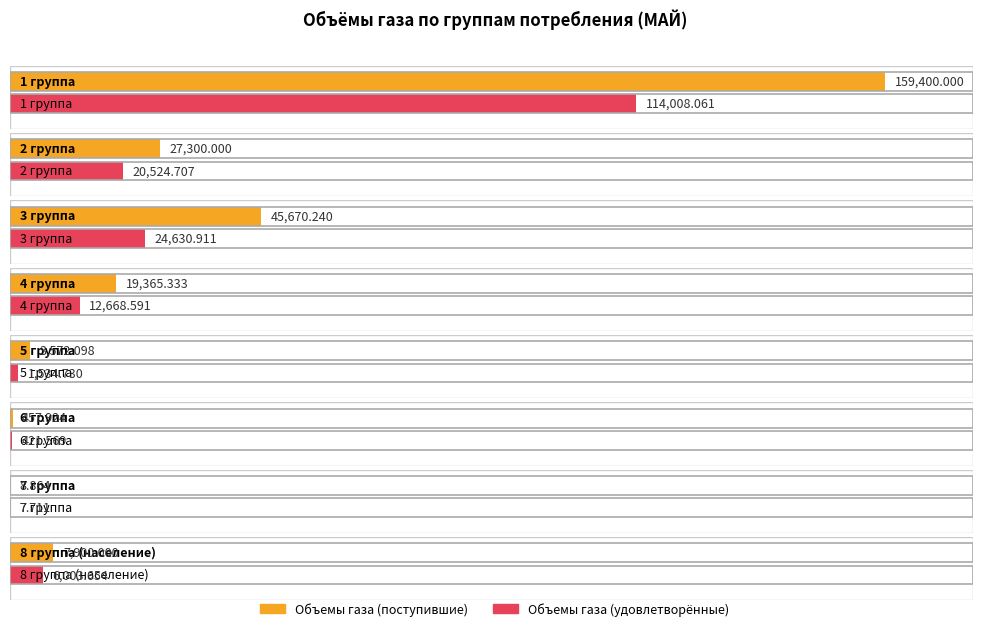

Is the value of Объемы газа (удовлетворённые) at 6 группа greater than the value of Объемы газа (поступившие) at 6 группа?

No